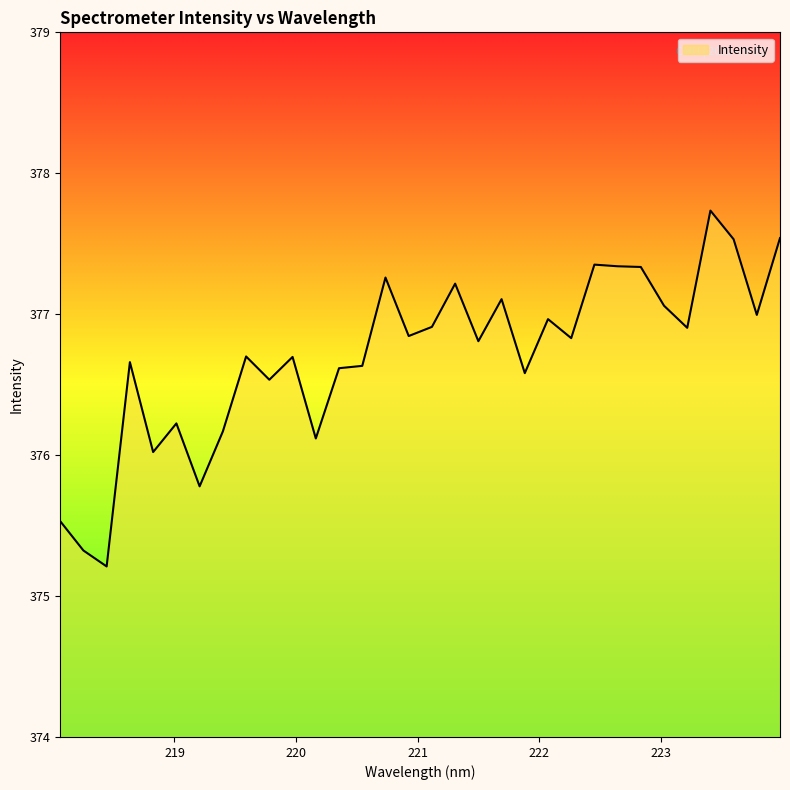

What is the difference between the maximum and minimum values?

2.5